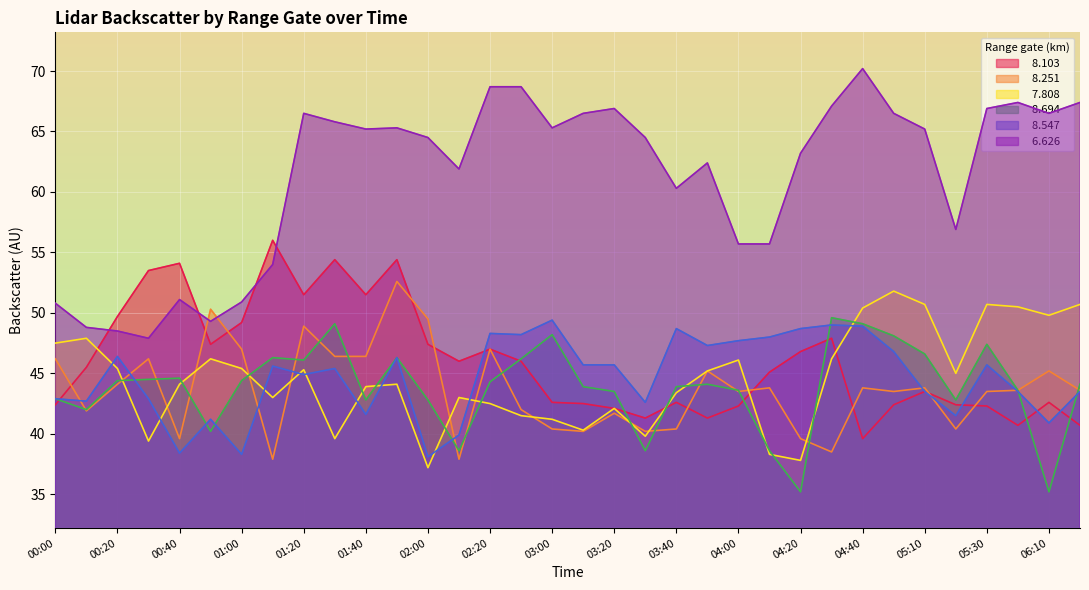

How many intersections are there between   8.103 and   8.694?

8